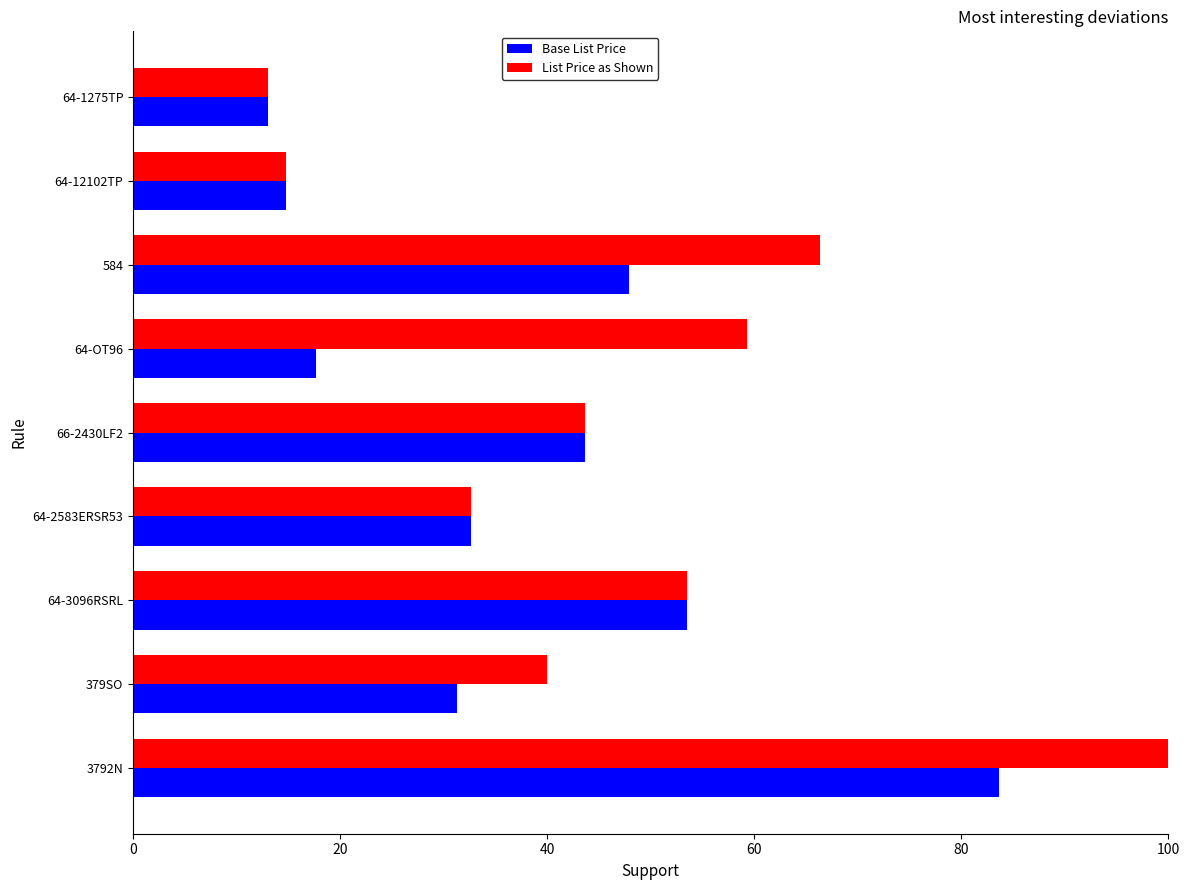

Which series has the largest total across all categories?

List Price as Shown